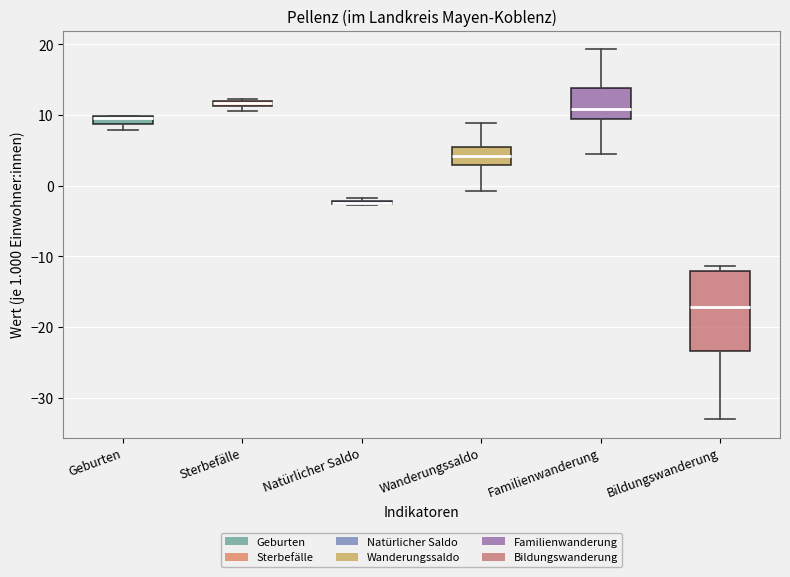

Where does the median line of the box for Bildungswanderung sit on the y-axis? The values are not printed on the chart, so give them approximately, as read against the axis.

-17